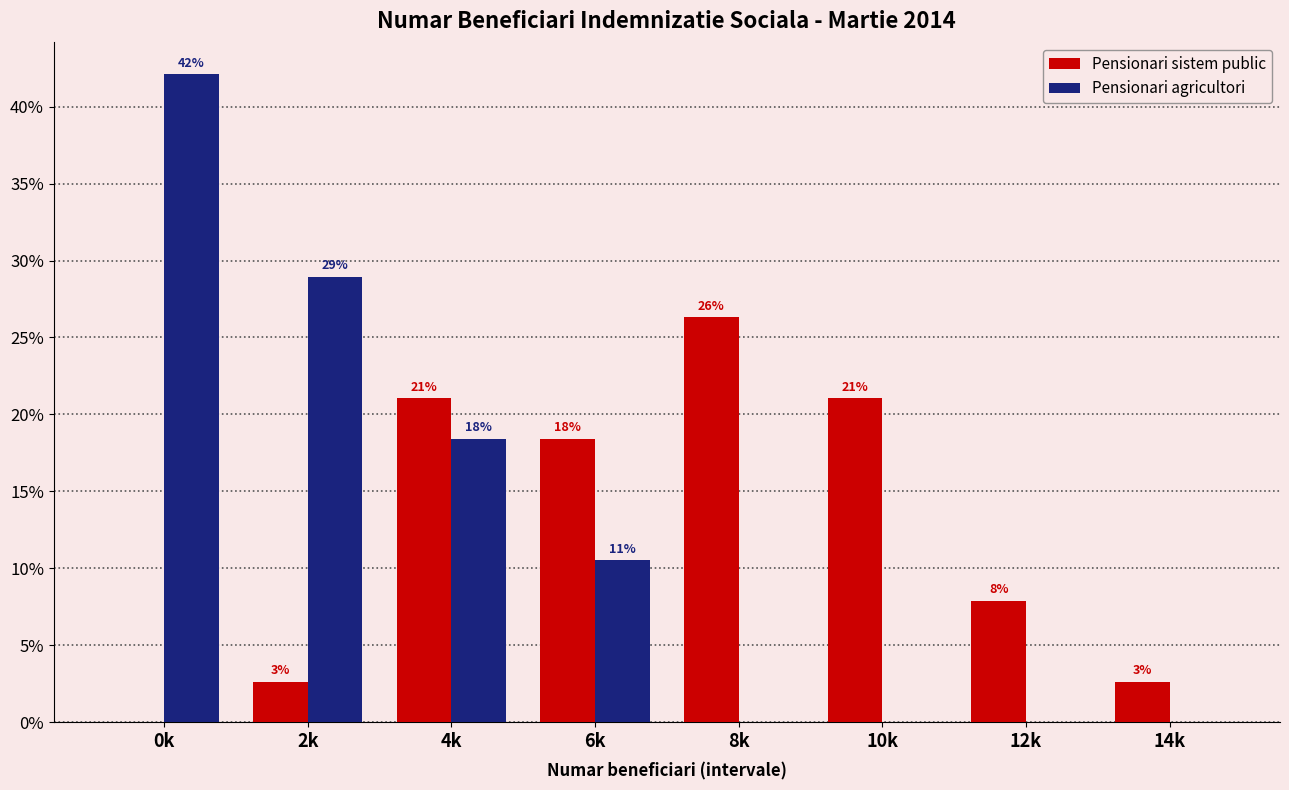

Does the chart contain stacked bars?

No